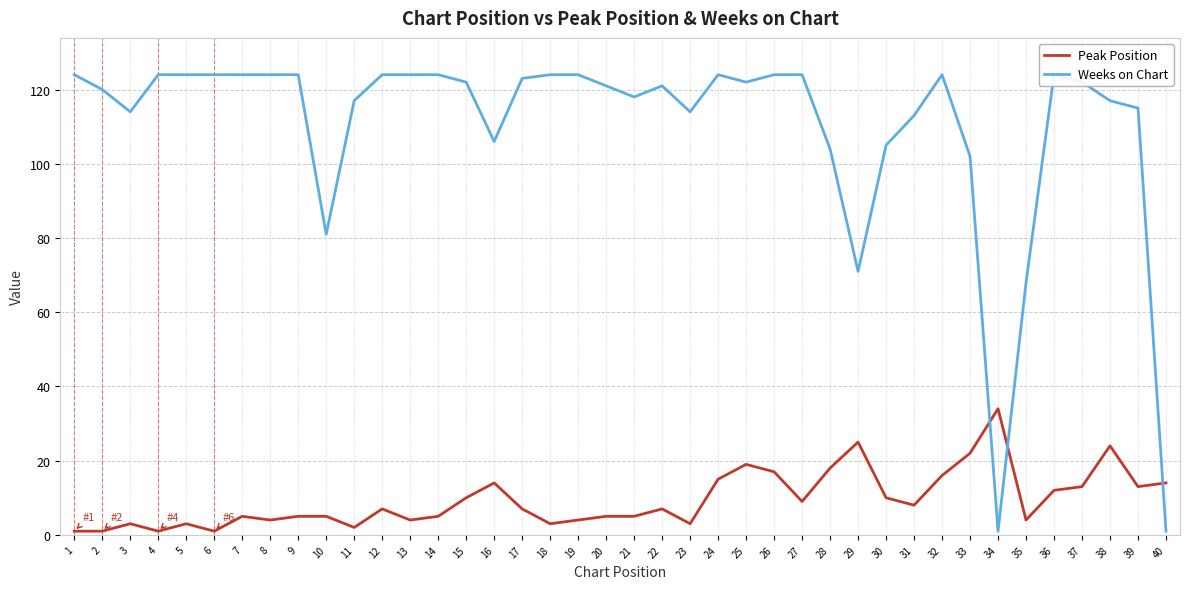

What are all the series names shown in the legend?

Peak Position, Weeks on Chart